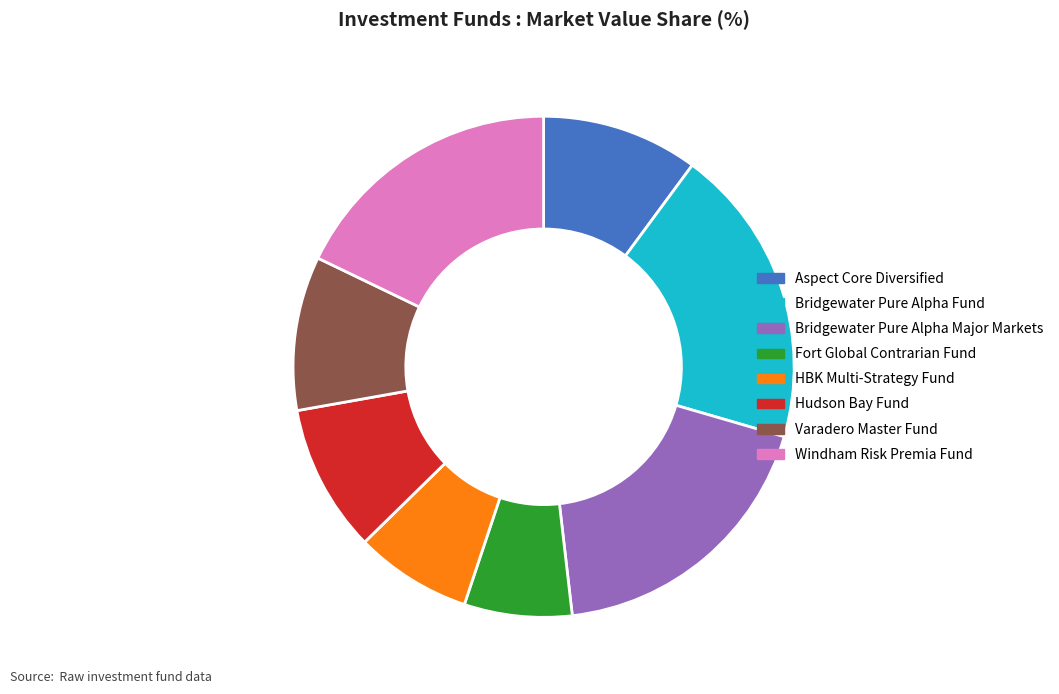

What is the ratio of the value at Hudson Bay Fund to the value at Bridgewater Pure Alpha Major Markets?

0.5